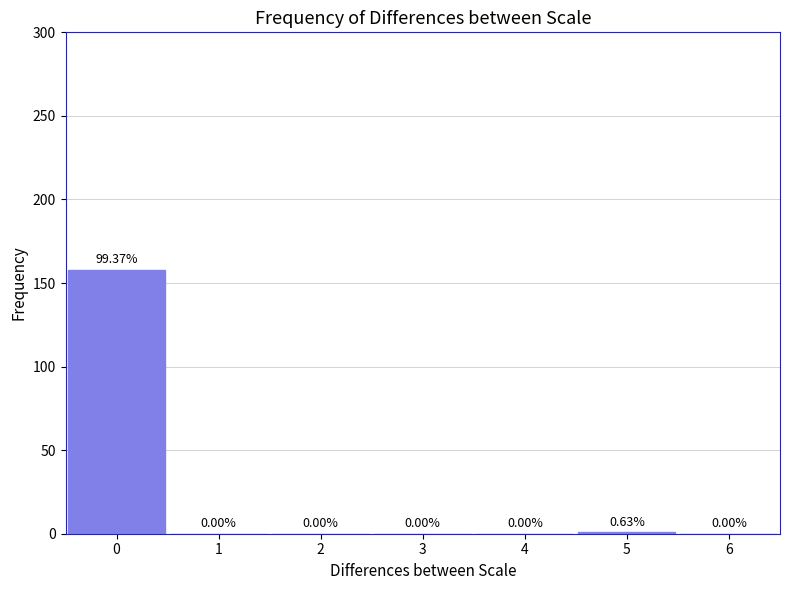

Which range on the x-axis has the tallest bar?

-0.5 to 0.5